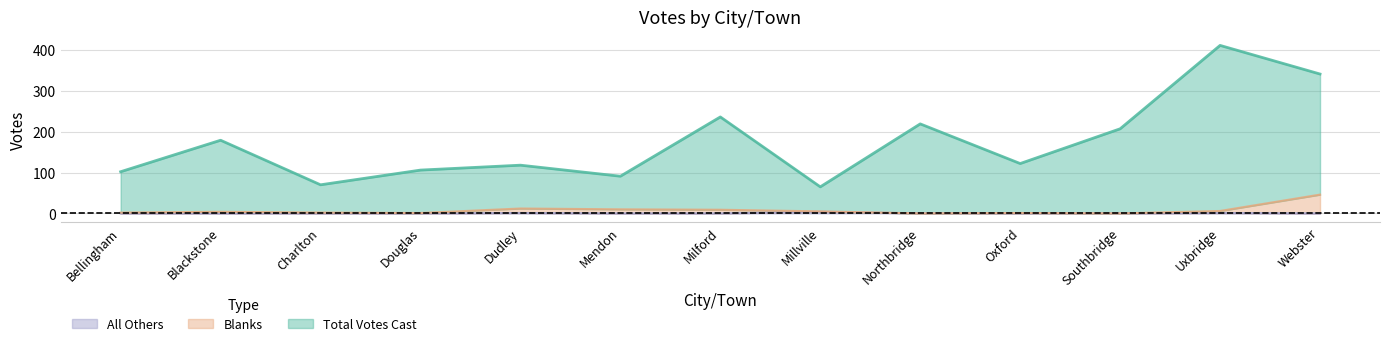

Does the chart have visible grid lines?

Yes